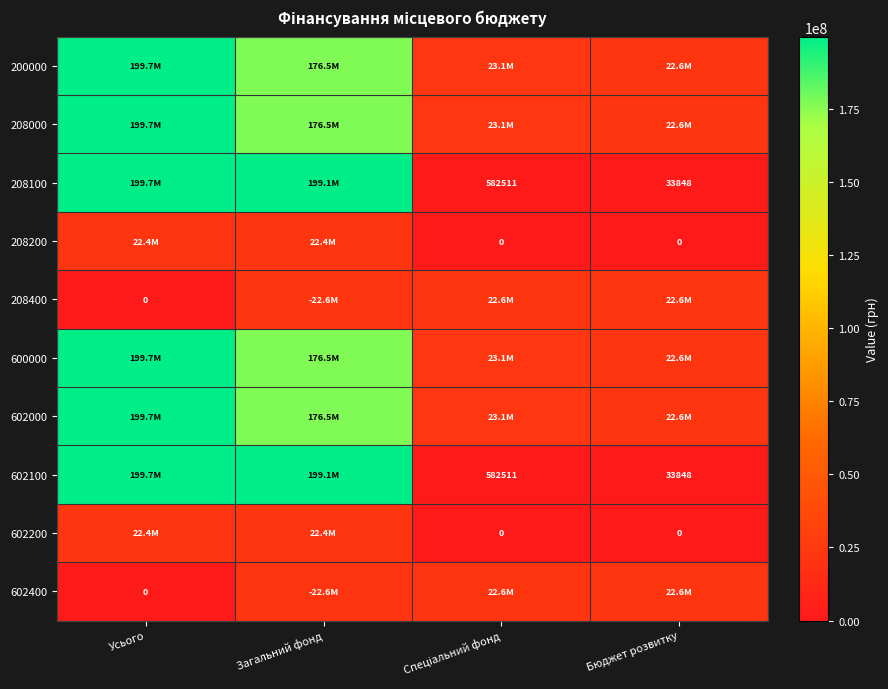

The 602000 series shows 22600128.0 at Бюджет розвитку. True or false?

True